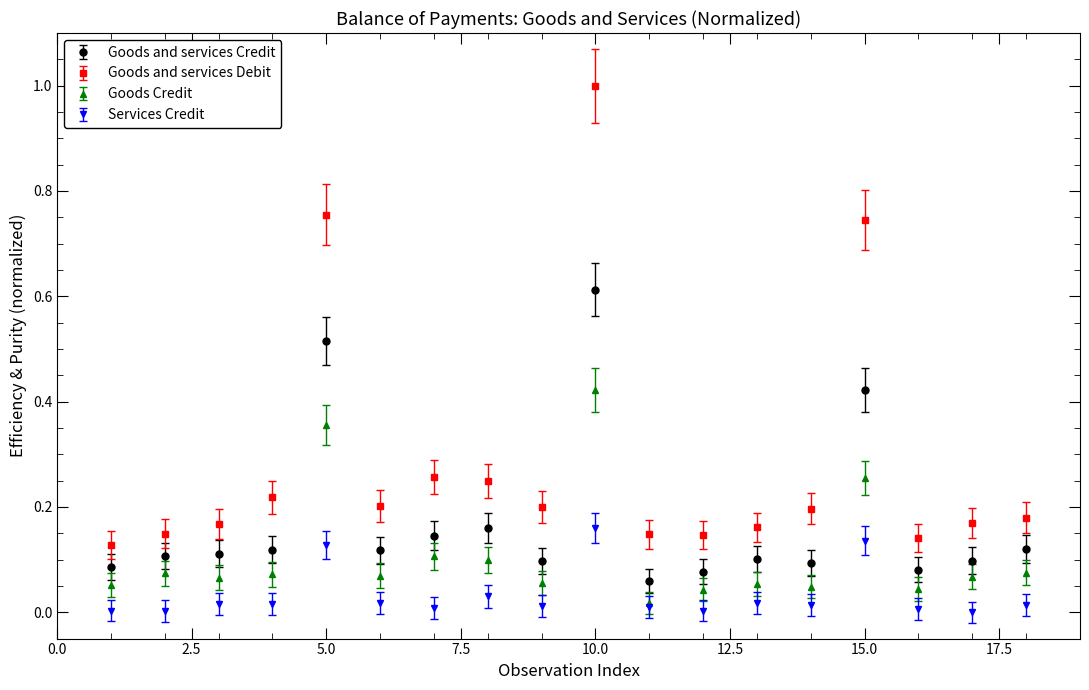

What is the greatest value displayed?

1.0